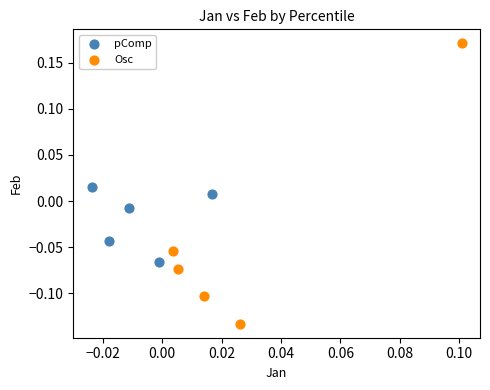

Which series has the largest Y range (max minus min)?

Osc